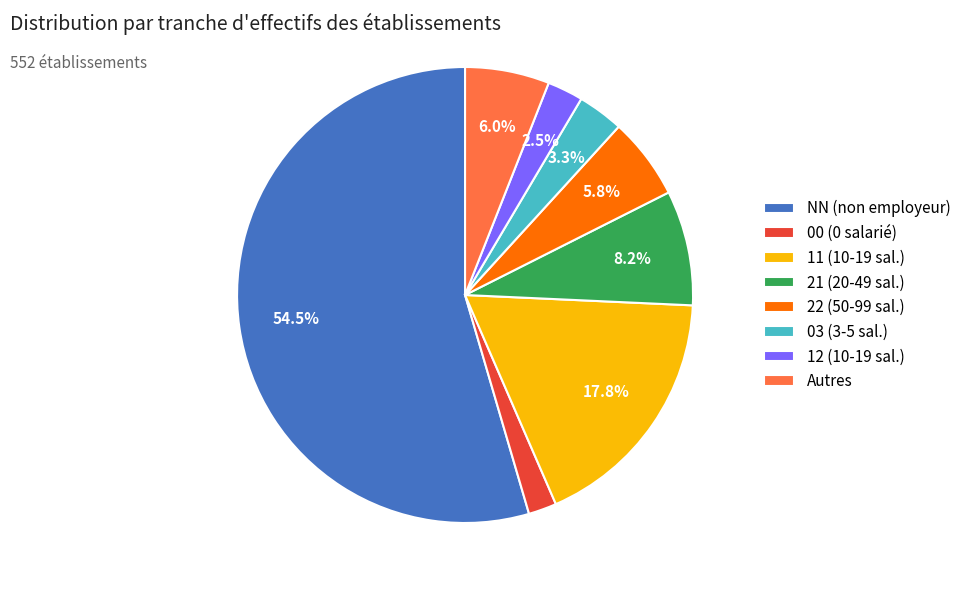

Approximately how many times larger is the value at Autres compared to 22 (50-99 sal.)?

1.0